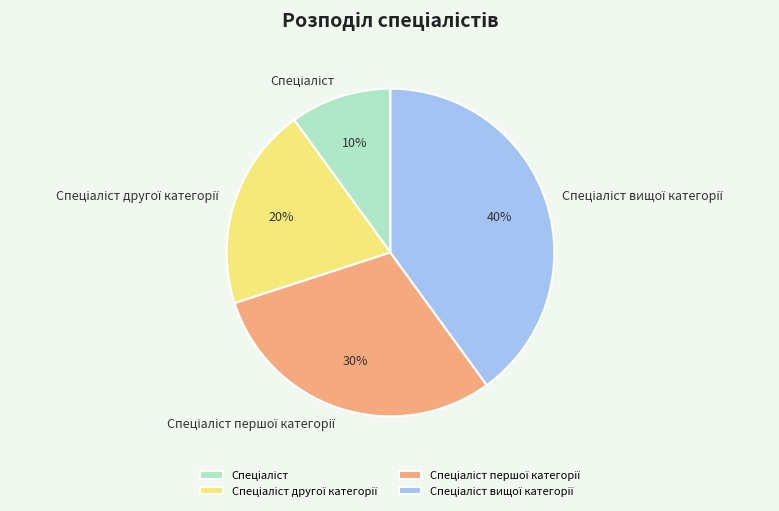

To the nearest percent, what is the average slice percentage?

25%